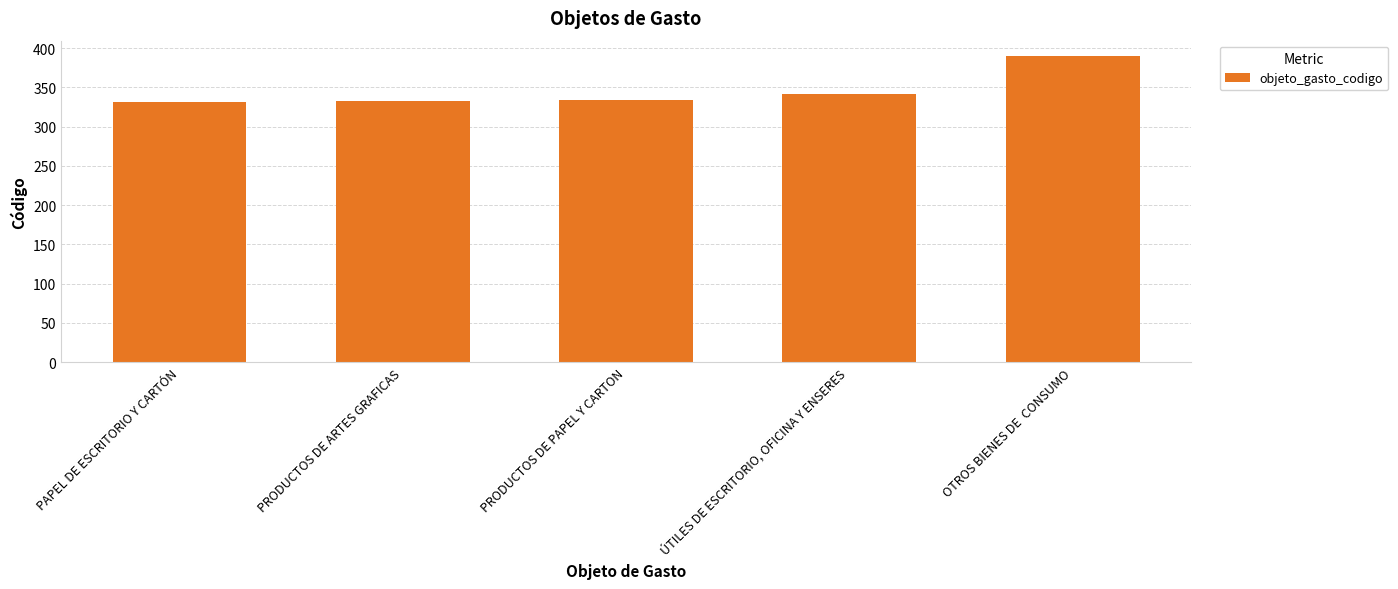

How many bars are there in total?

5